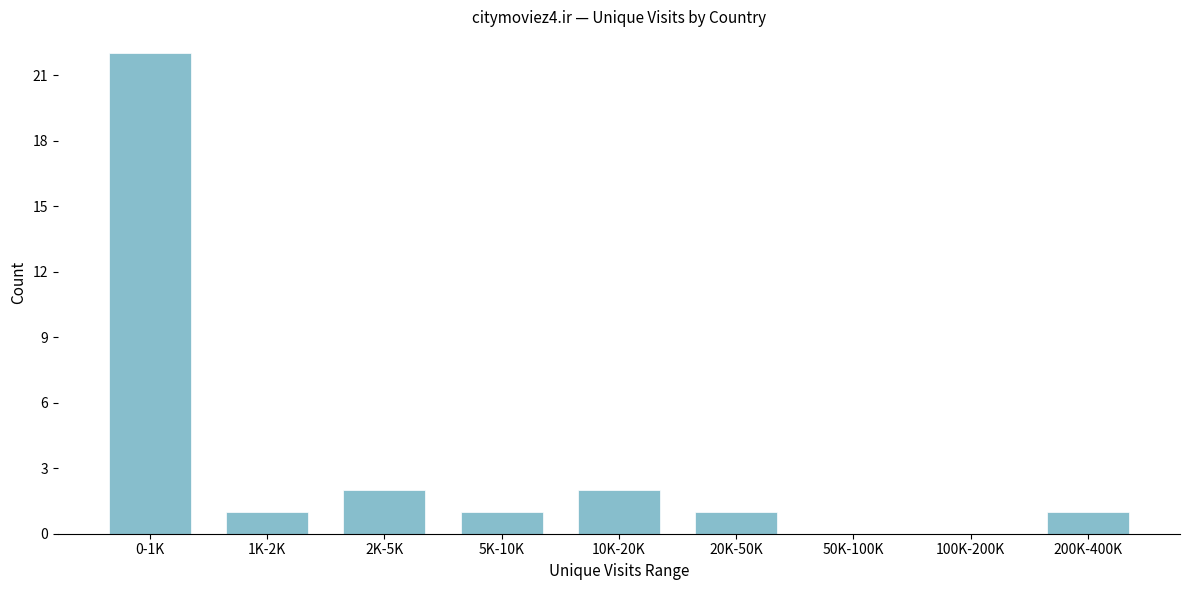

Reading left to right, list all the values displayed in this chart.

0-1K=22	1K-2K=1	2K-5K=2	5K-10K=1	10K-20K=2	20K-50K=1	50K-100K=0	100K-200K=0	200K-400K=1